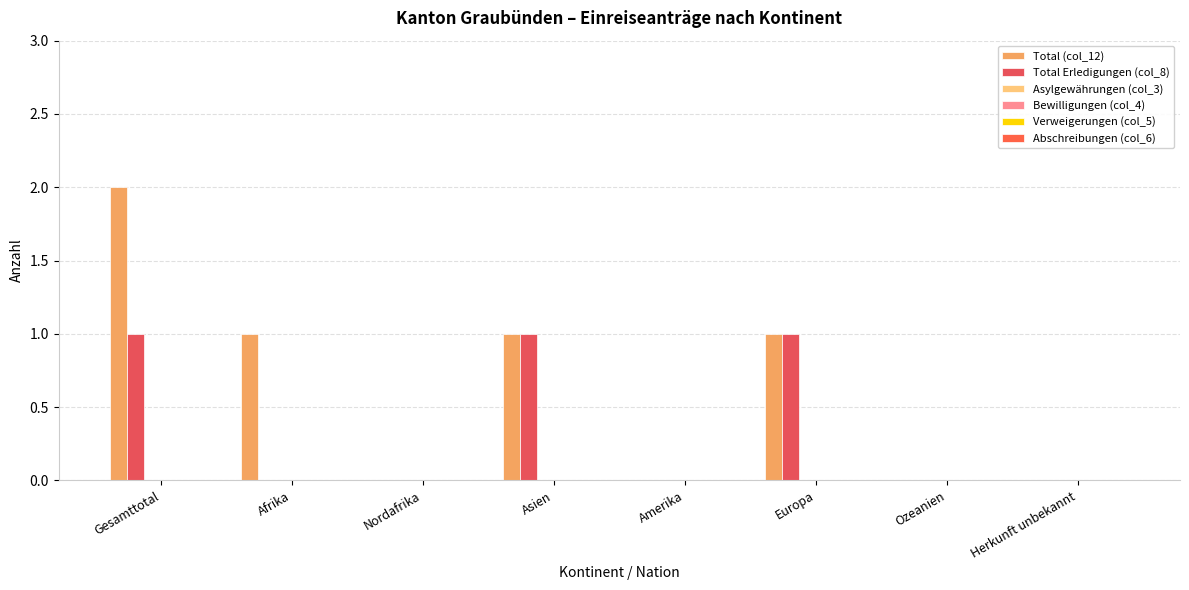

Count the number of categories in the chart.

8